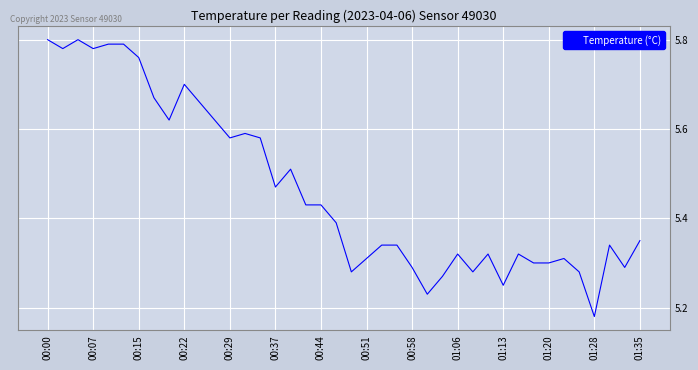

What is the difference between the maximum and minimum values?

0.6